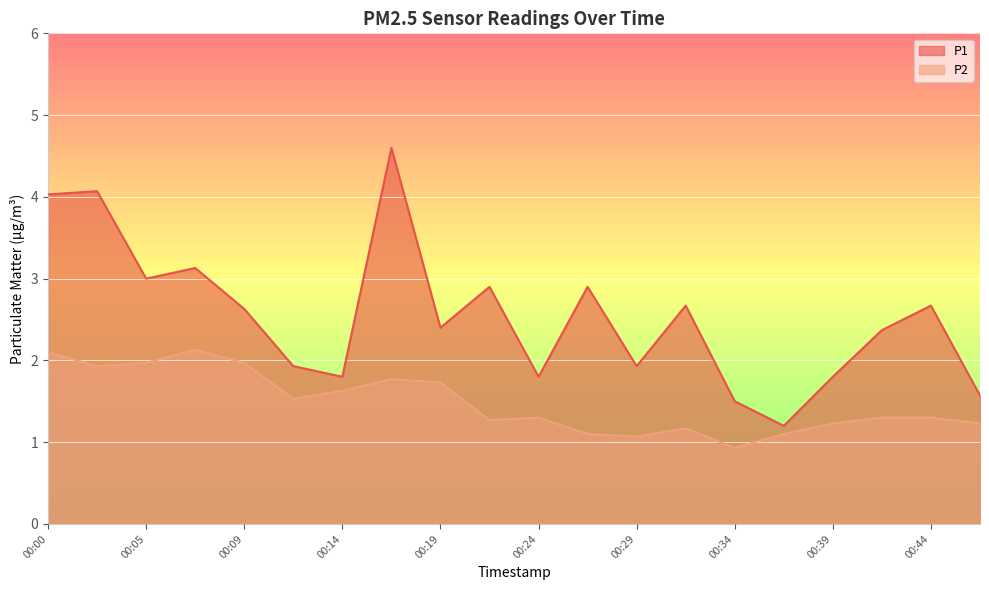

True or false: P2 and P1 cross at least once.

False